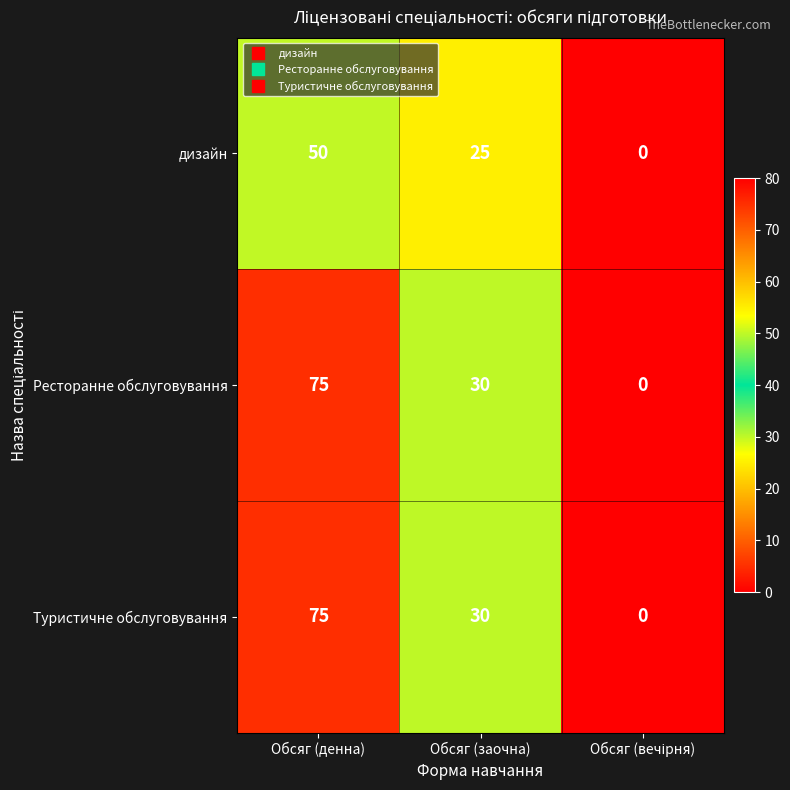

What is the sum of the Туристичне обслуговування values at Обсяг (денна) and Обсяг (заочна)?

105